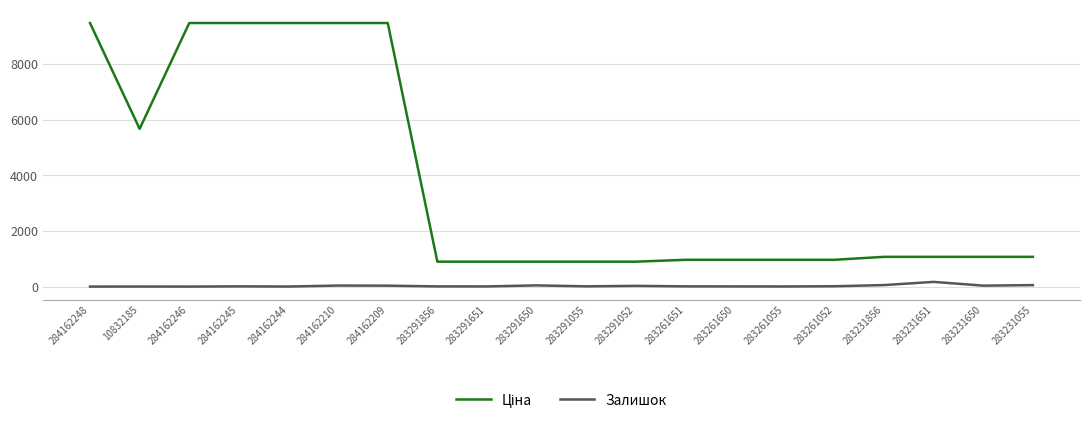

The Залишок series shows 6.0 at 283291651. True or false?

True